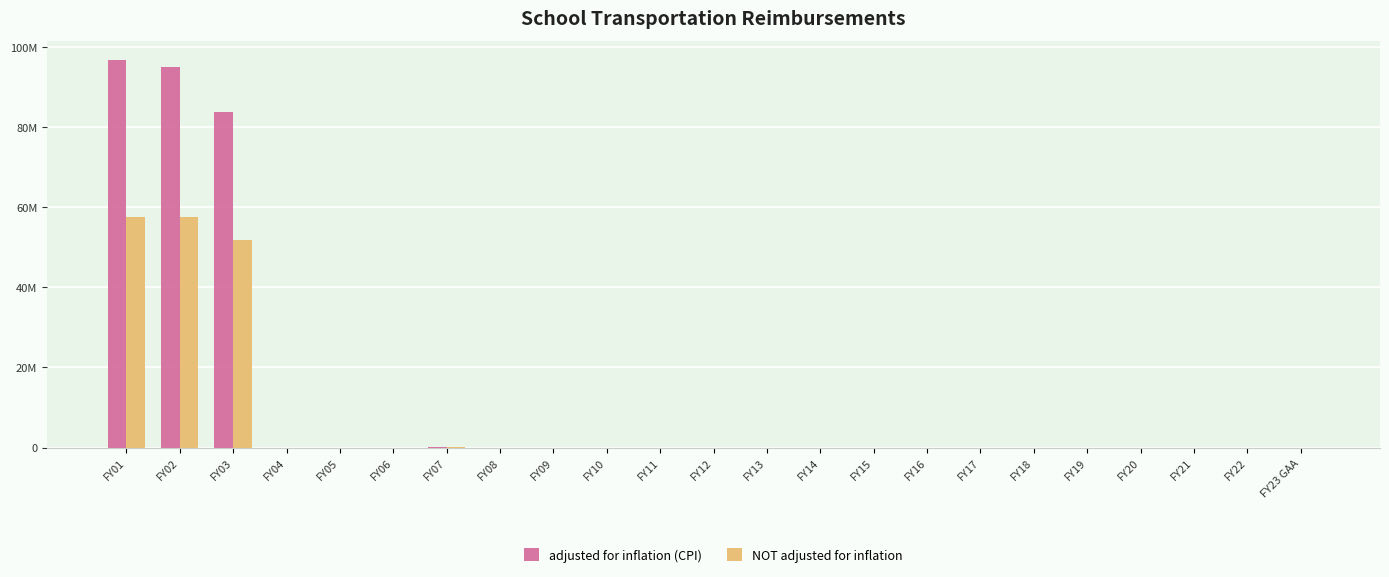

Rank the series by their average value, from lowest to highest.

NOT adjusted for inflation, adjusted for inflation (CPI)